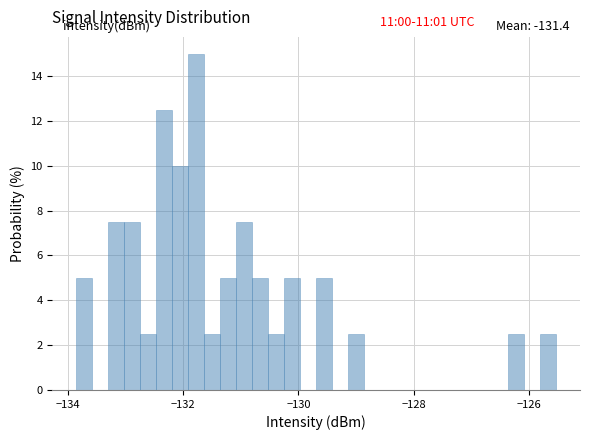

Read against the x-axis, roughly where is the centre of the tallest bar?

-131.8